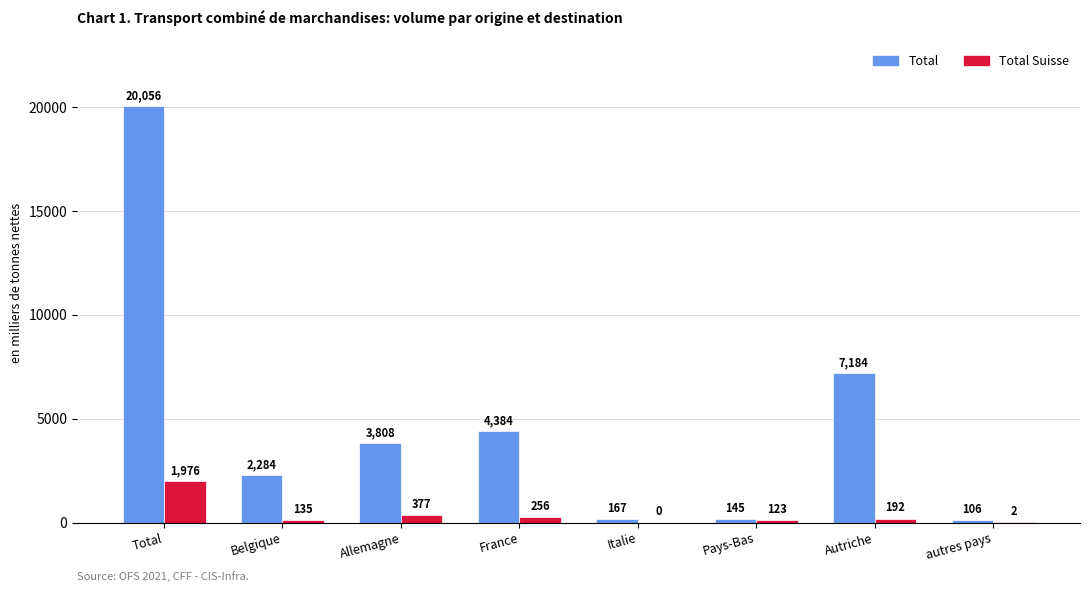

What is the highest value of the Total Suisse series?

1976.2